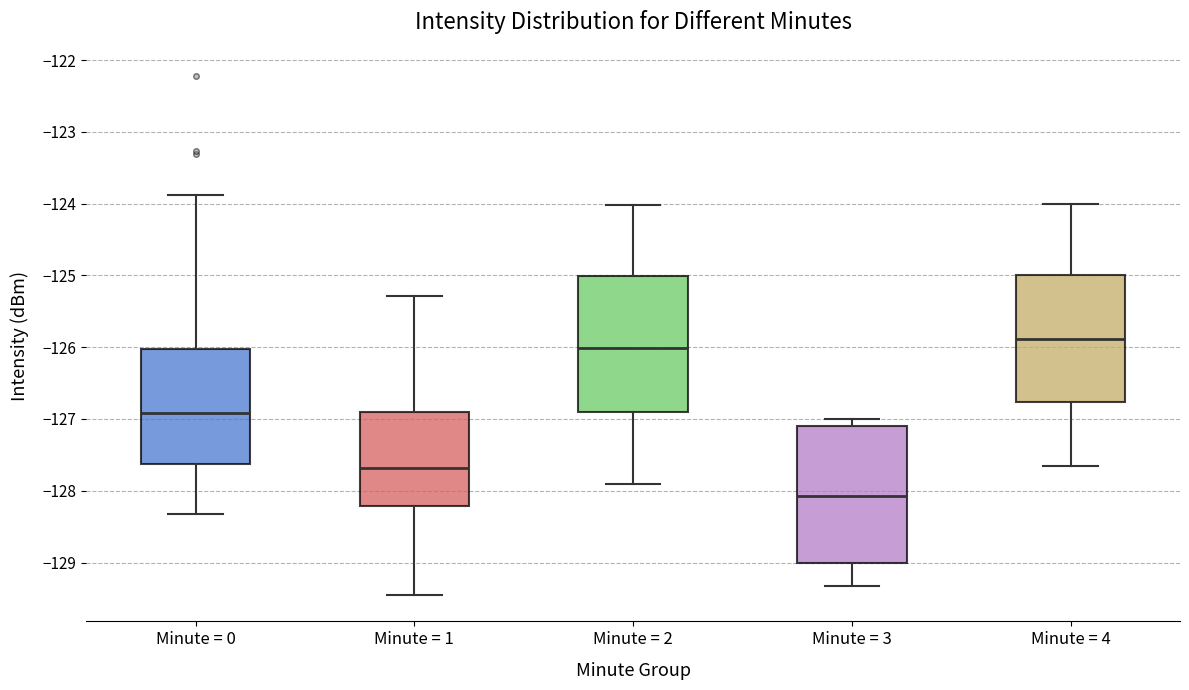

Reading left to right, transcribe this box plot: for each box, give where its median line is, the range the box spans, and where its two whiskers end, as read against the y-axis. The values are not printed on the chart, so give them approximately, as read against the axis.

Minute = 0: median -126.9, box -127.6 to -126.0, whiskers -128.3 to -123.9
Minute = 1: median -127.7, box -128.2 to -126.9, whiskers -129.5 to -125.3
Minute = 2: median -126.0, box -126.9 to -125.0, whiskers -127.9 to -124.0
Minute = 3: median -128.1, box -129.0 to -127.1, whiskers -129.3 to -127.0
Minute = 4: median -125.9, box -126.8 to -125.0, whiskers -127.7 to -124.0